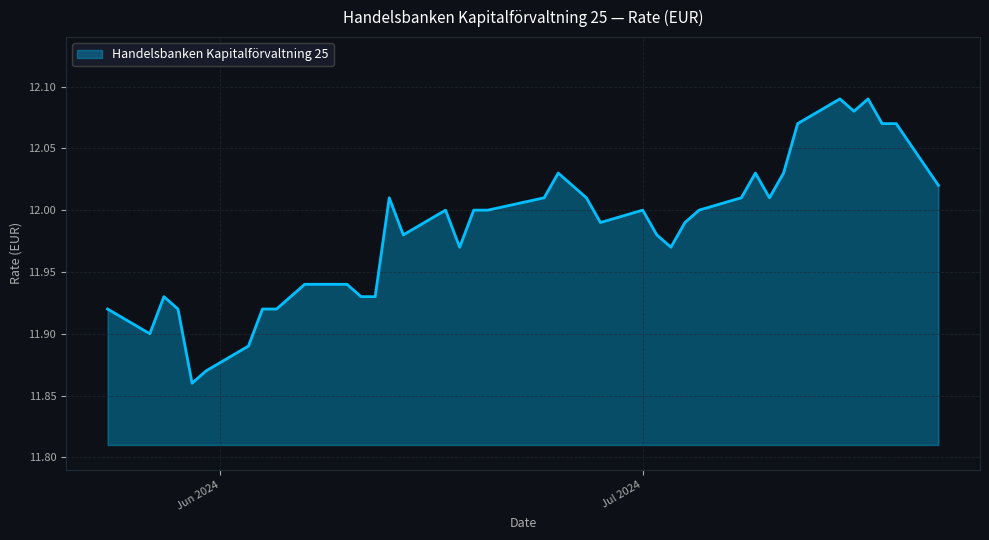

How many lines are shown in the chart?

1